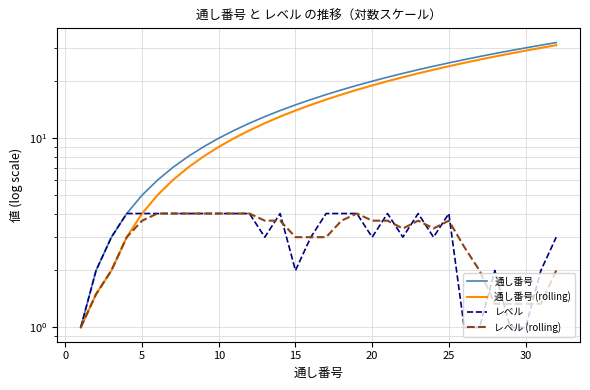

What is the maximum value for レベル?

4.0